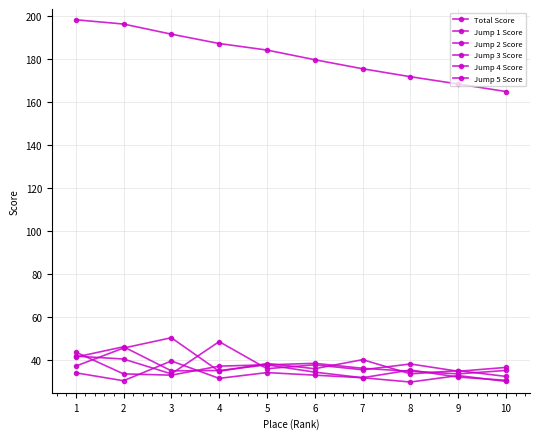

How many data points in Jump 1 Score are above 37?

5